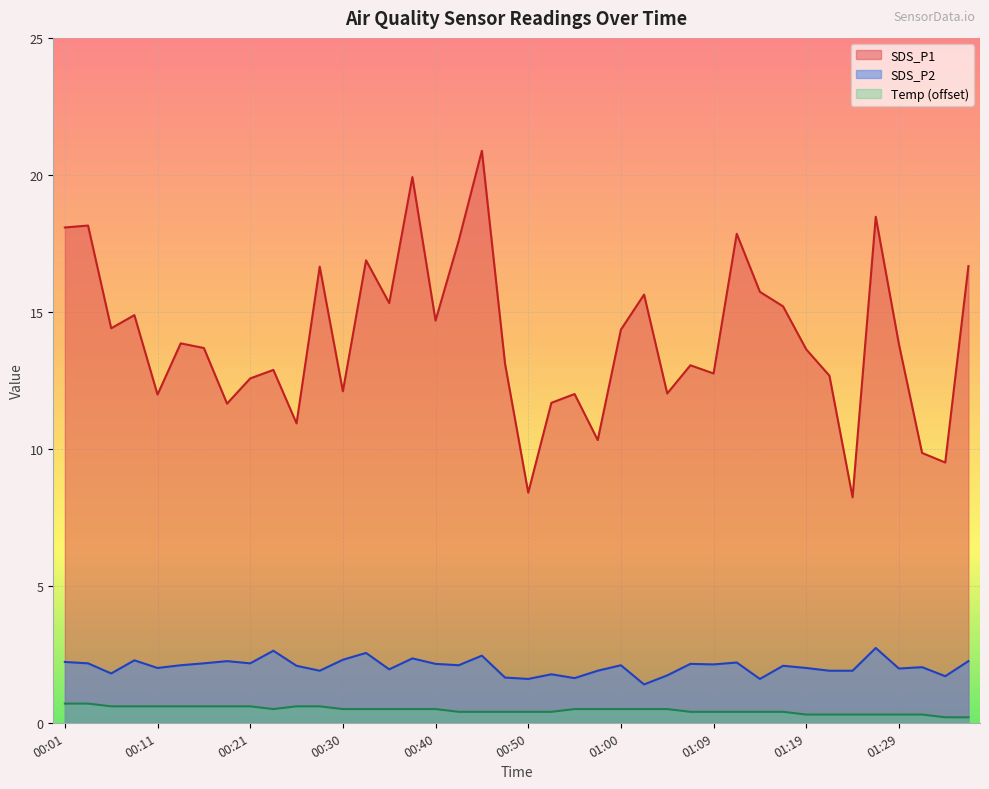

What is the average value of the SDS_P1 series?

14.1